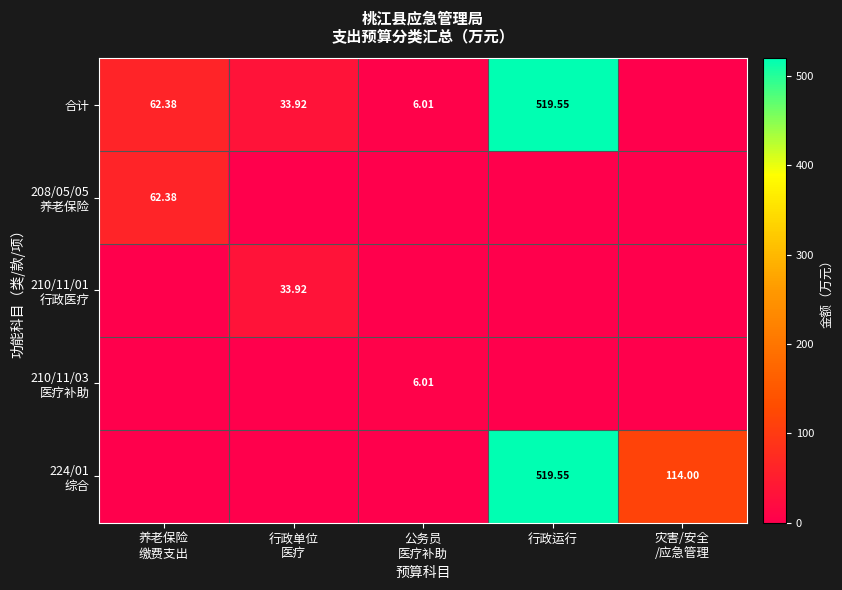

Is the value of 224/01 综合 at 行政运行 greater than the value of 210/11/01 行政医疗 at 养老保险 缴费支出?

Yes